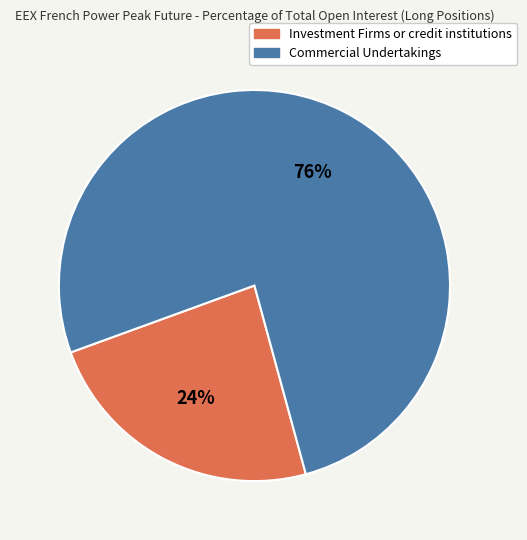

Is it true that Investment Firms or credit institutions is 24% of the pie?

True